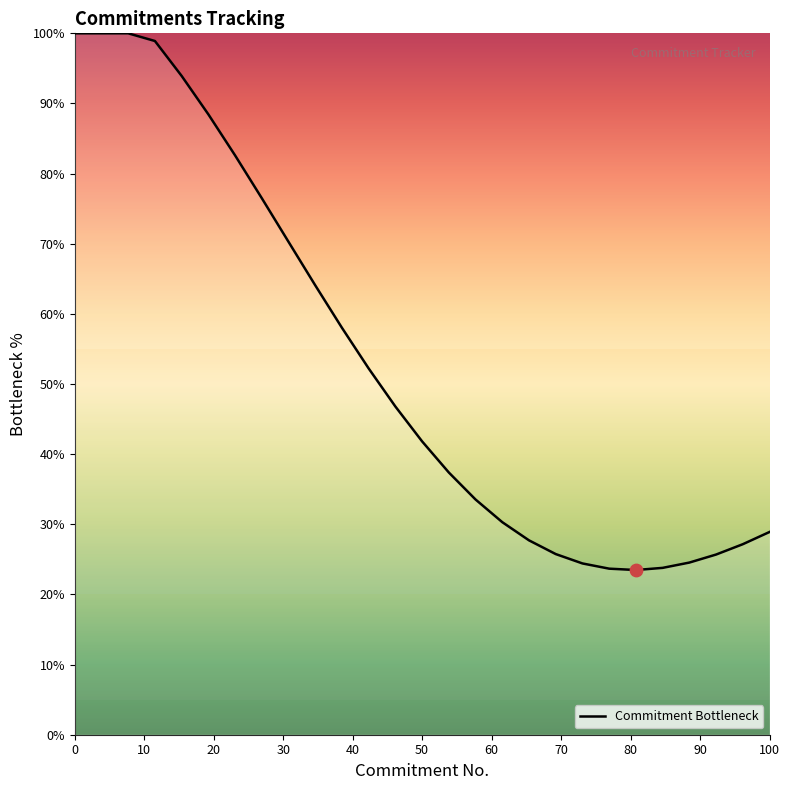

What is the minimum value shown in the chart?

23.5